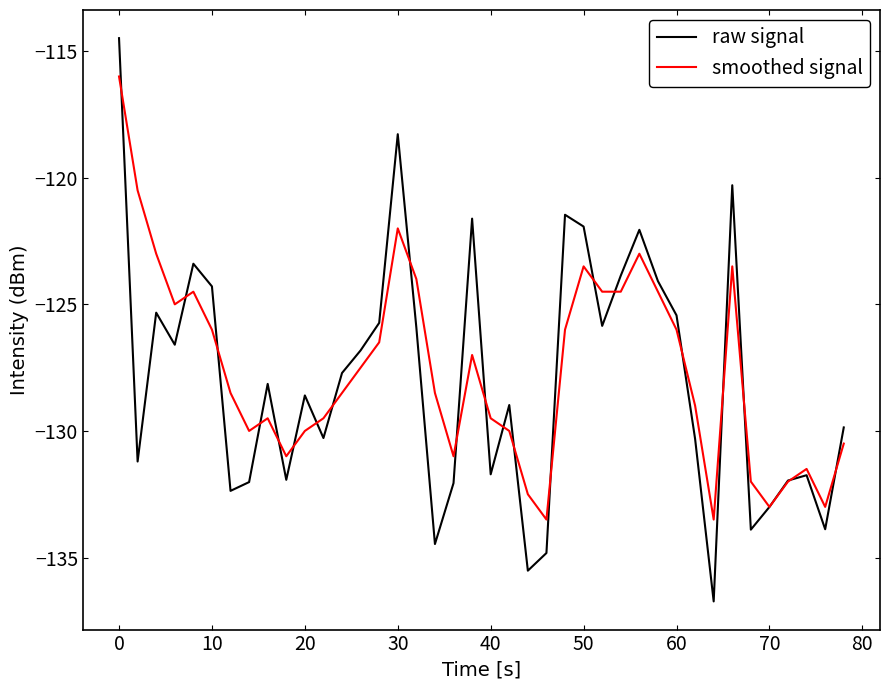

What is the minimum value for smoothed signal?

-133.5